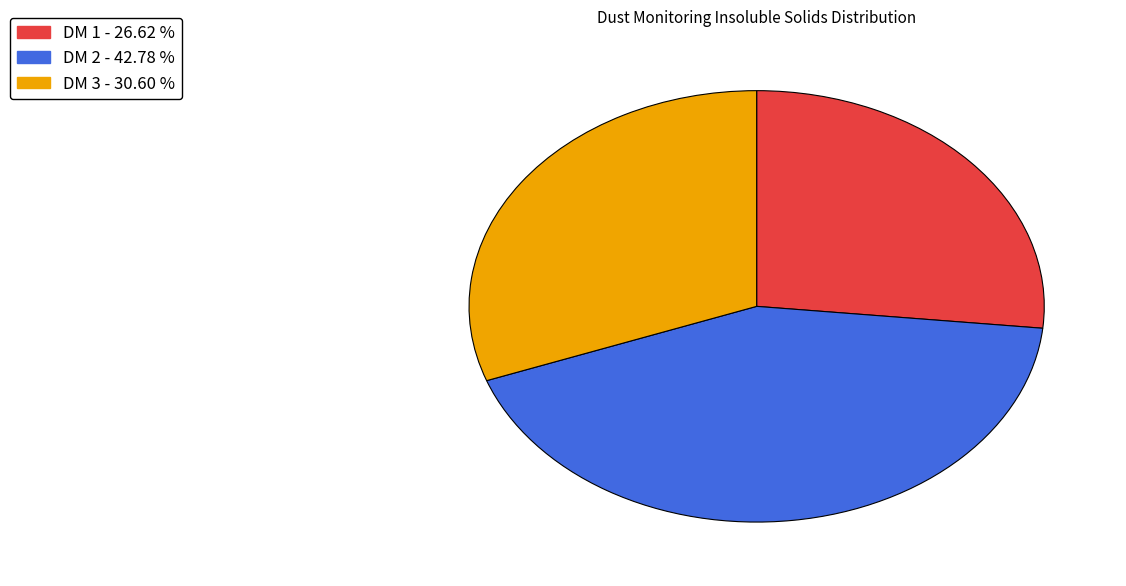

Which category has the smallest portion of the pie?

DM 1